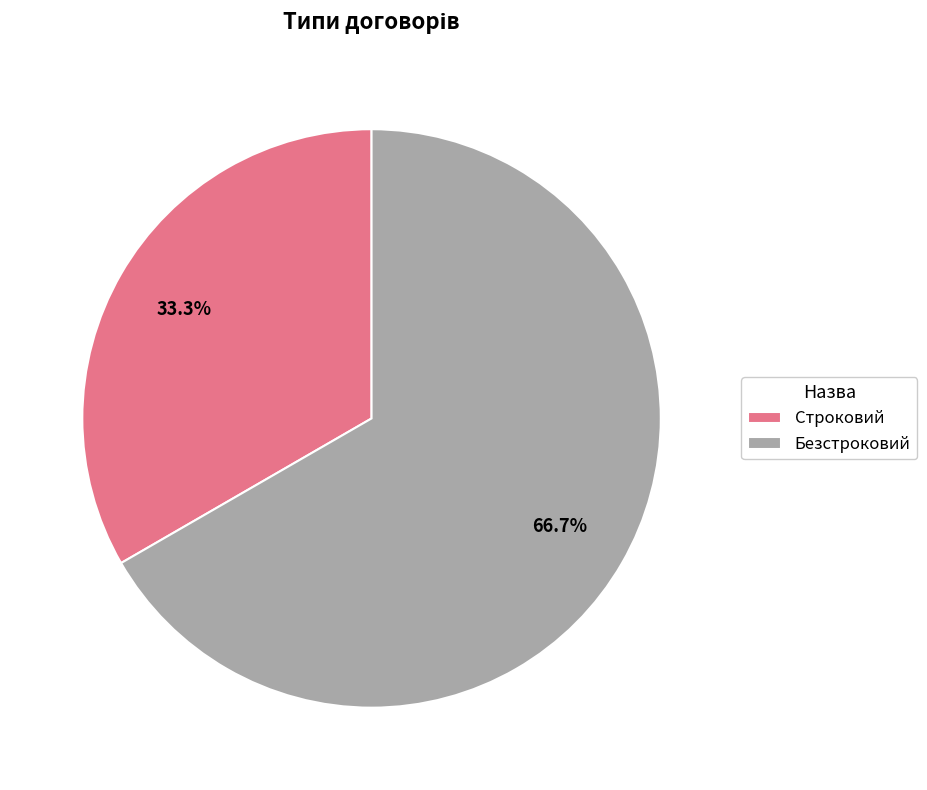

To the nearest percent, what is the average slice percentage?

50%